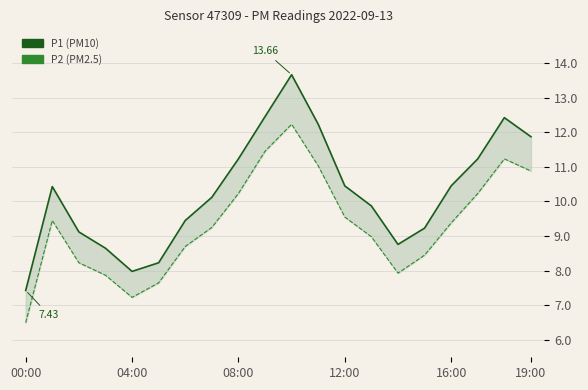

The P2 series shows 5.3 at 6. True or false?

False